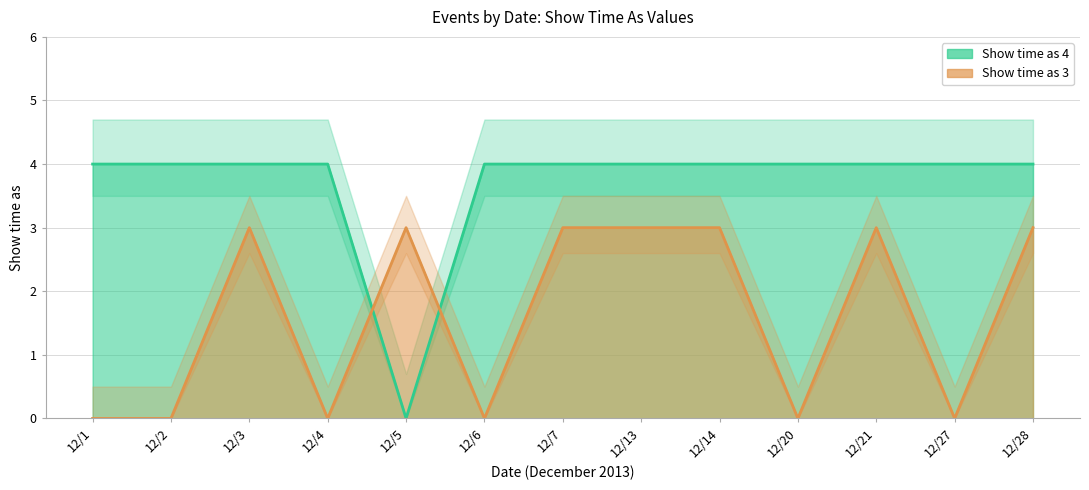

Which series ends up on top after the final intersection of Show time as (value 4) and Show time as (value 3)?

Show time as (value 4)